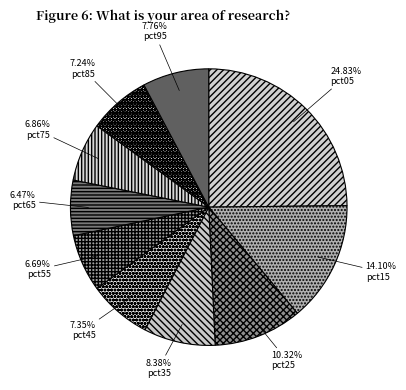

Combined, do pct25 and pct75 account for over 50%?

No